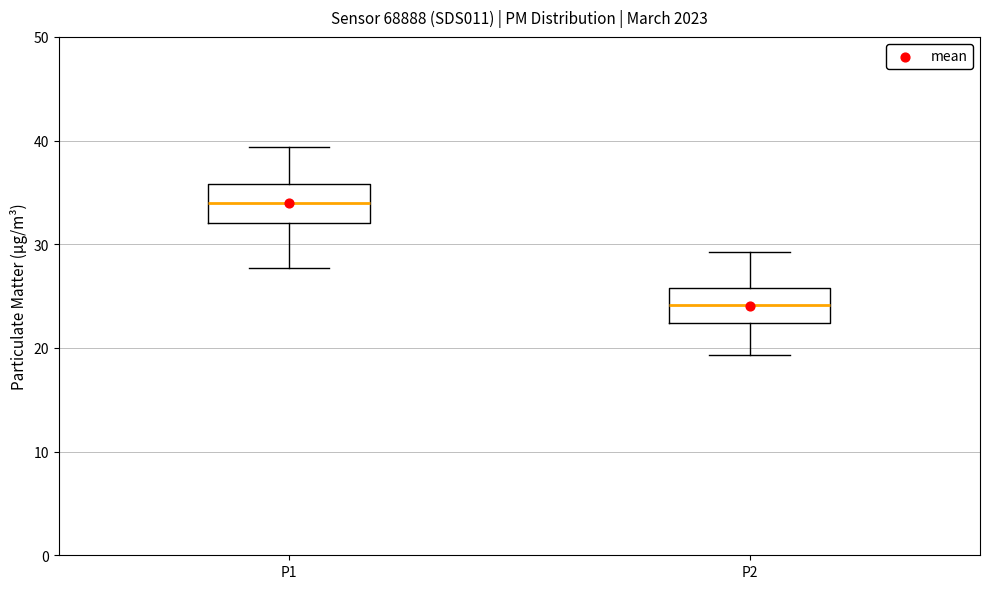

Which box's median line is the lowest?

P2